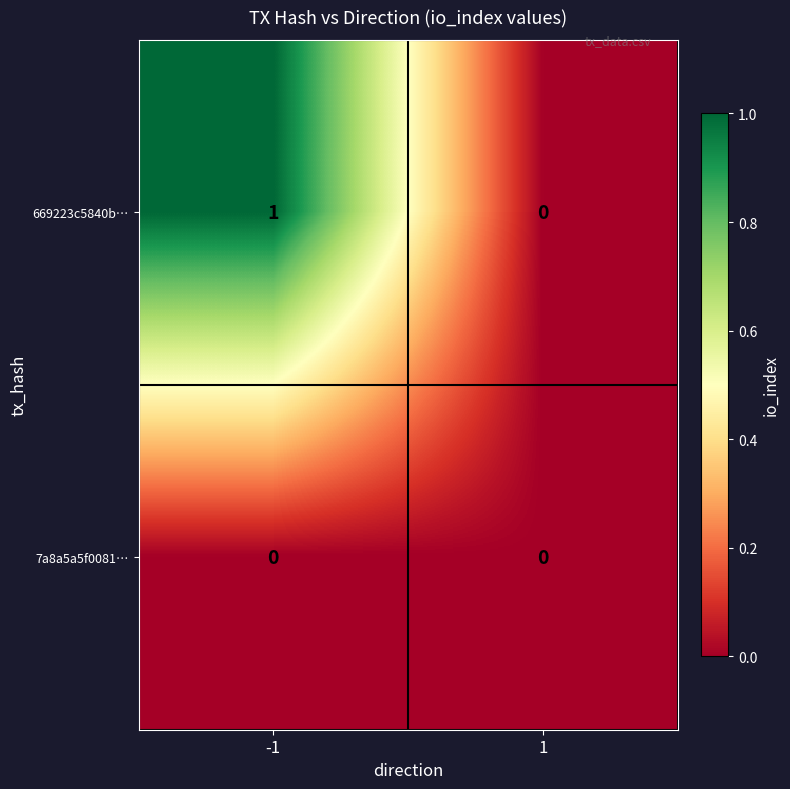

List the series in order of their peak value, highest first.

669223c5840b…, 7a8a5a5f0081…